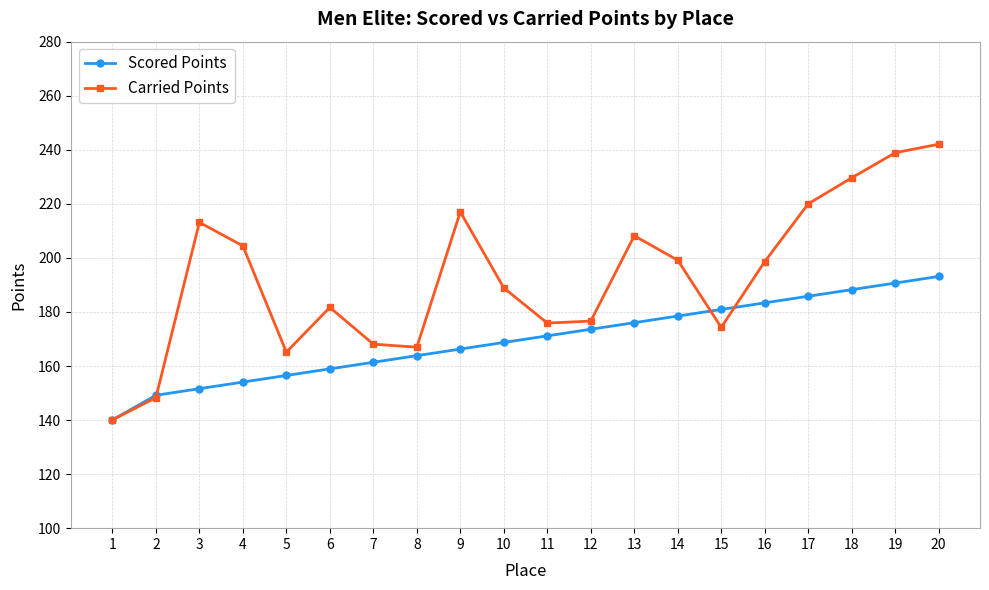

In Carried Points, how many points are higher than both neighbors (excluding endpoints)?

4